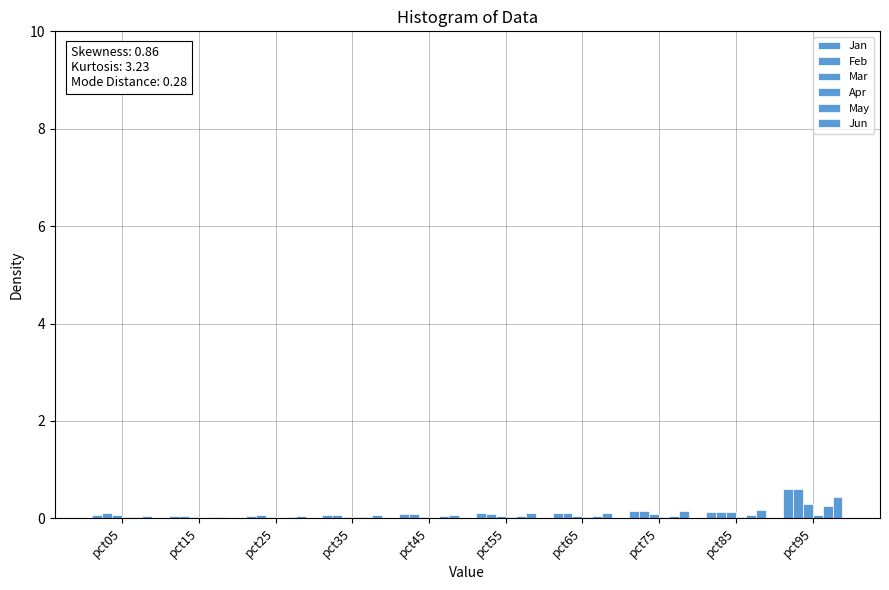

Reading left to right, list all the values displayed in this chart.

Jan: 0.1	0.1	0.1	0.1	0.1	0.1	0.1	0.1	0.1	0.6
Feb: 0.1	0.1	0.1	0.1	0.1	0.1	0.1	0.1	0.1	0.6
Mar: 0.1	0.0	0.0	0.0	0.0	0.0	0.1	0.1	0.1	0.3
Apr: 0.0	0.0	0.0	0.0	0.0	0.0	0.0	0.0	0.0	0.1
May: 0.0	0.0	0.0	0.0	0.0	0.1	0.1	0.1	0.1	0.2
Jun: 0.1	0.0	0.1	0.1	0.1	0.1	0.1	0.1	0.2	0.4